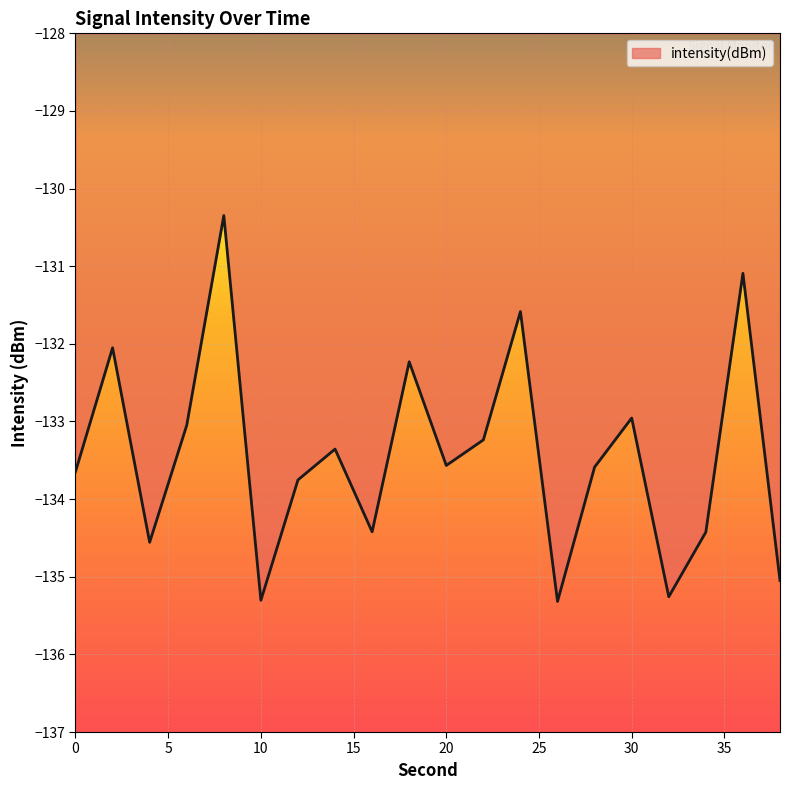

What is the difference between the maximum and minimum values?

5.0